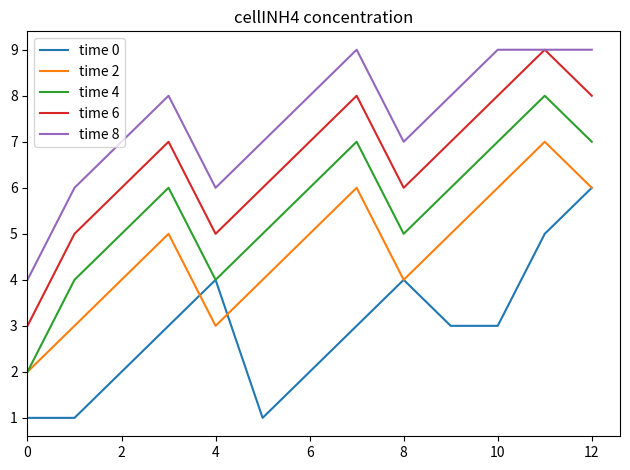

True or false: time 6 and time 2 intersect in this chart.

False